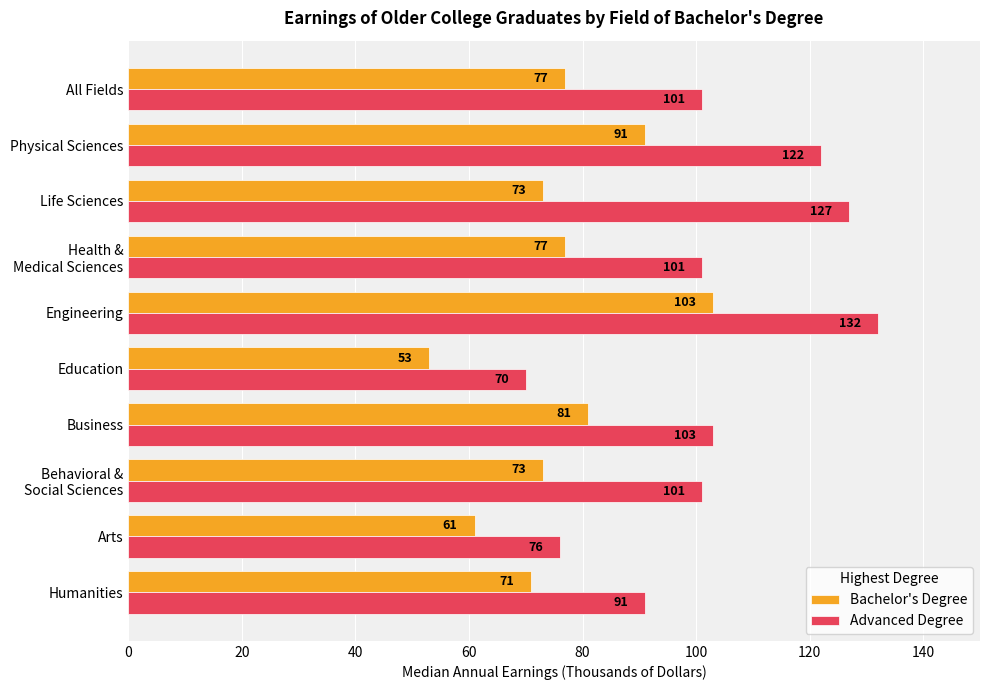

What is the difference between the second highest and minimum values in the Bachelor's Degree series?

38